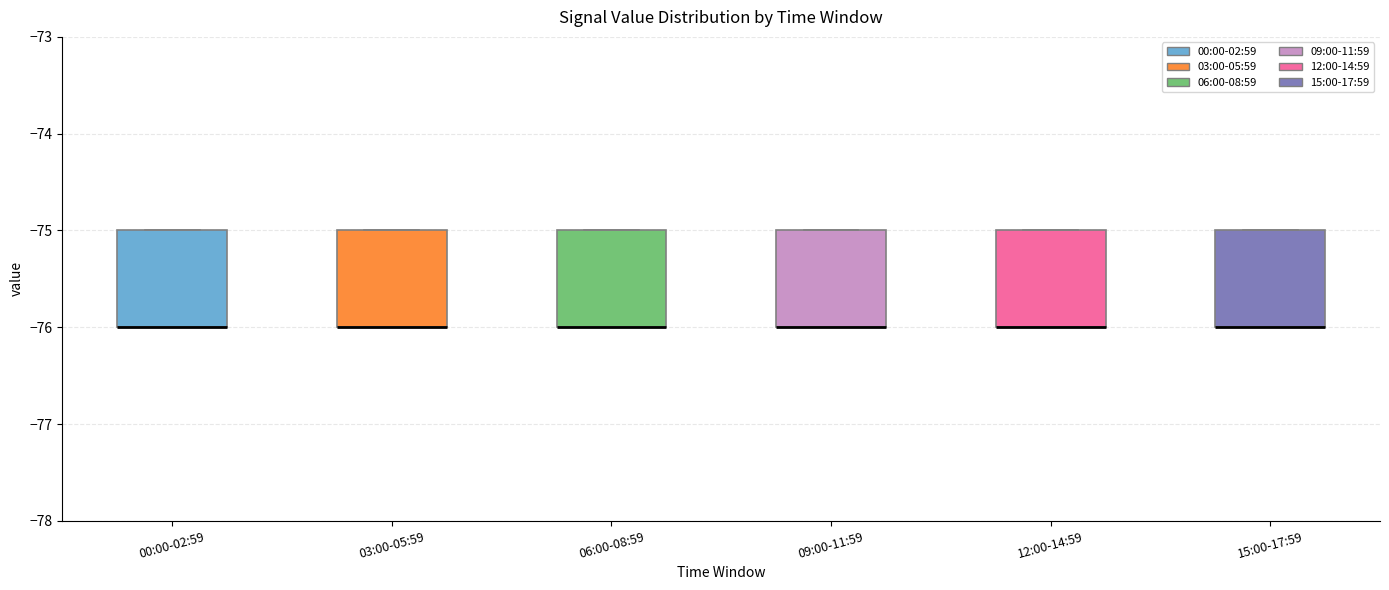

Reading left to right, transcribe this box plot: for each box, give where its median line is, the range the box spans, and where its two whiskers end, as read against the y-axis. The values are not printed on the chart, so give them approximately, as read against the axis.

00:00-02:59: median -76 (drawn on the box's lower edge), box -76 to -75, whiskers -76 to -75
03:00-05:59: median -76 (drawn on the box's lower edge), box -76 to -75, whiskers -76 to -75
06:00-08:59: median -76 (drawn on the box's lower edge), box -76 to -75, whiskers -76 to -75
09:00-11:59: median -76 (drawn on the box's lower edge), box -76 to -75, whiskers -76 to -75
12:00-14:59: median -76 (drawn on the box's lower edge), box -76 to -75, whiskers -76 to -75
15:00-17:59: median -76 (drawn on the box's lower edge), box -76 to -75, whiskers -76 to -75